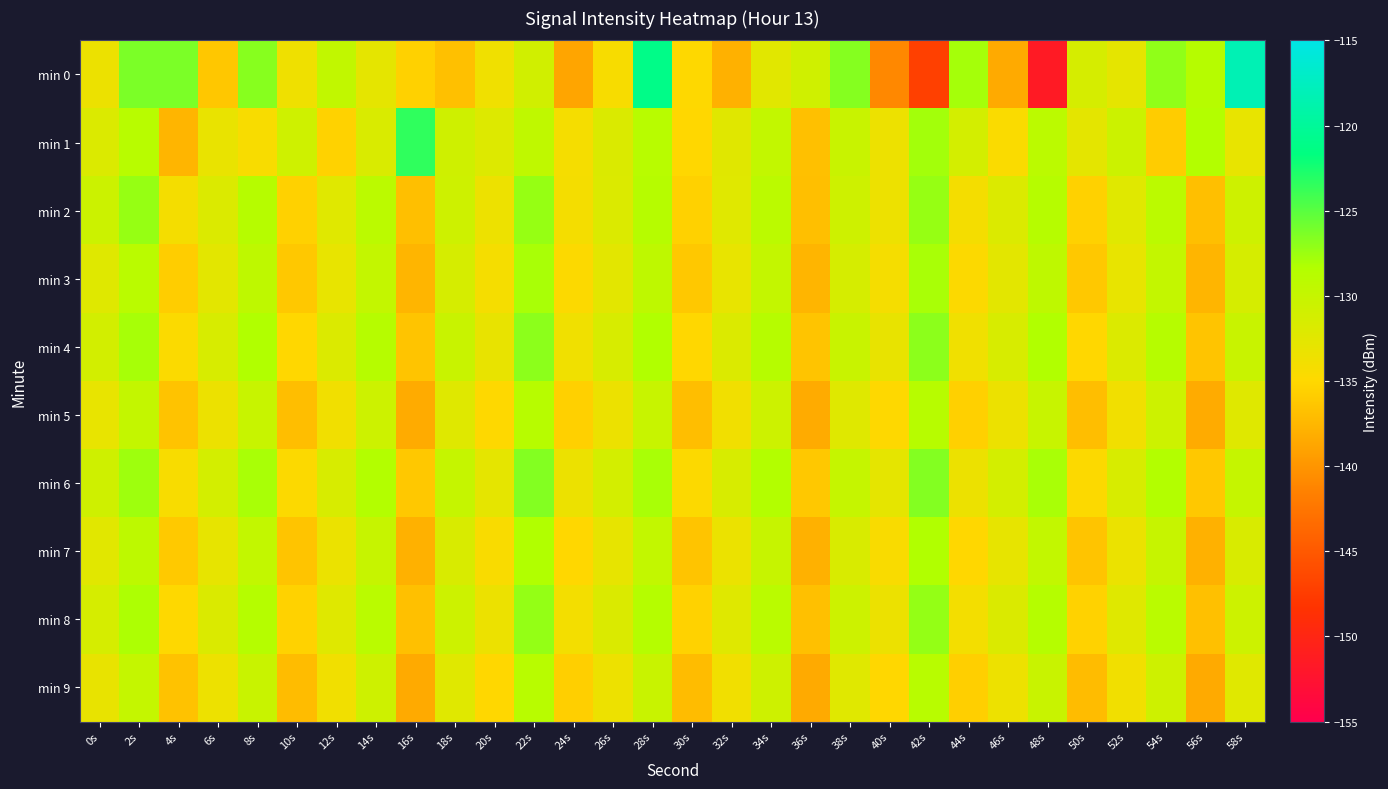

Which series has the largest total across all categories?

min 6